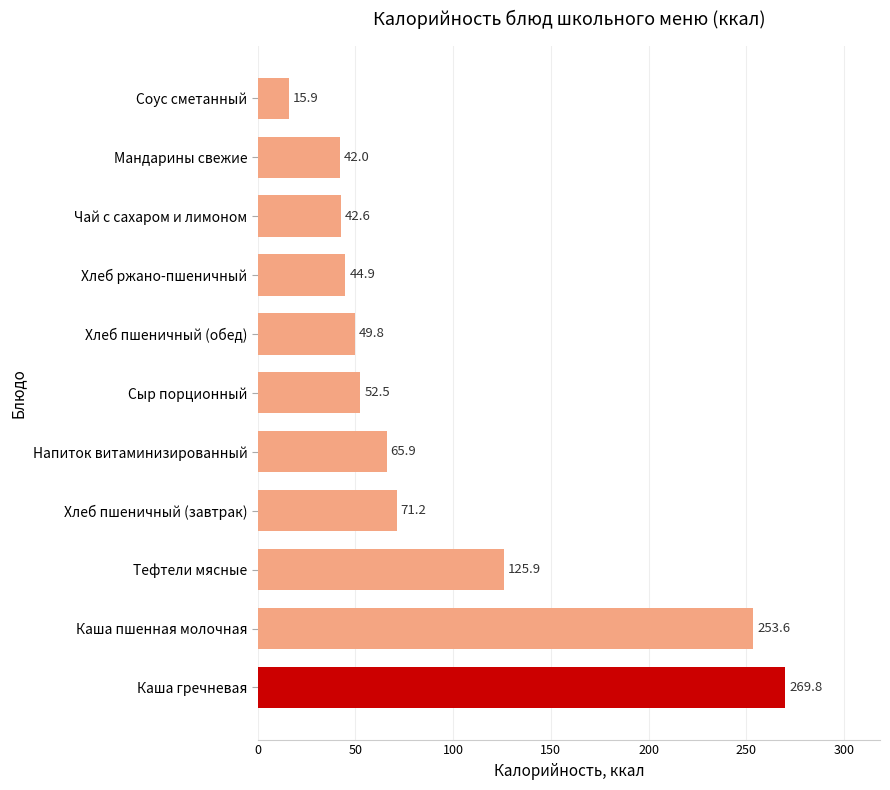

Approximately how many times larger is the value at Каша гречневая compared to Напиток витаминизированный?

4.1